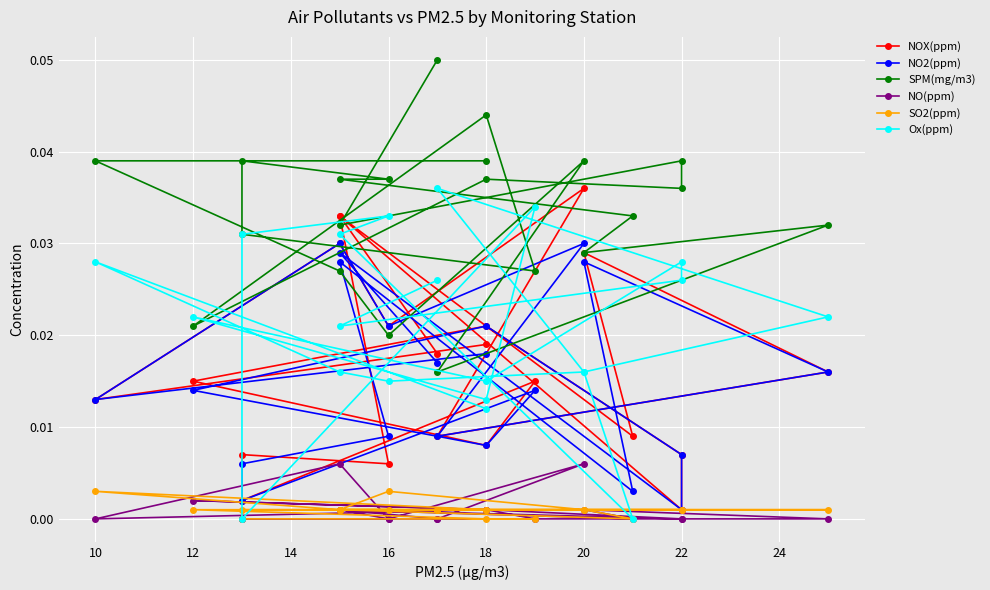

Between 14 and 12, which series saw the biggest shift?

NOX(ppm)